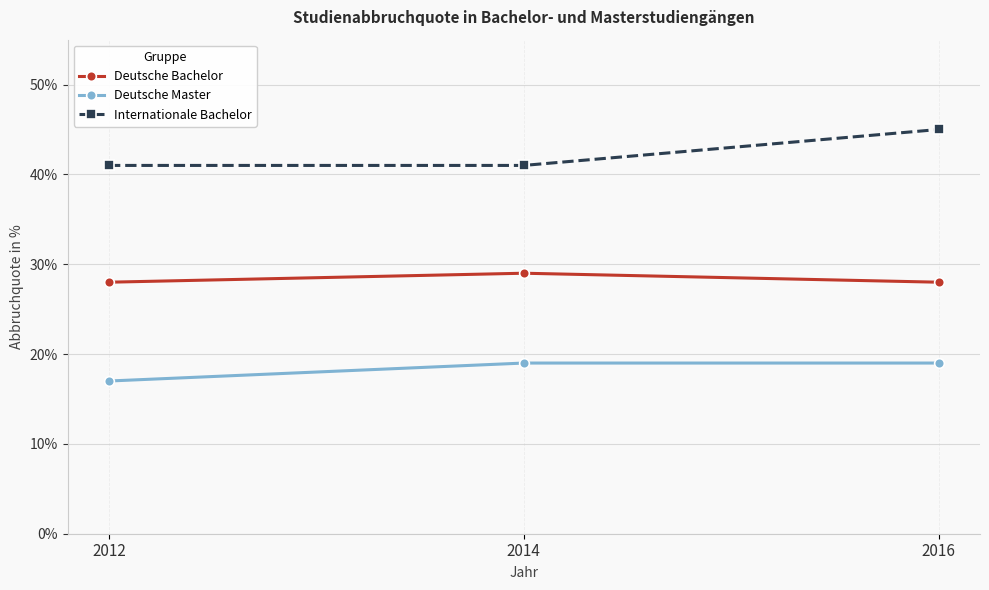

What is the spread (max minus min) of values at 2014?

22